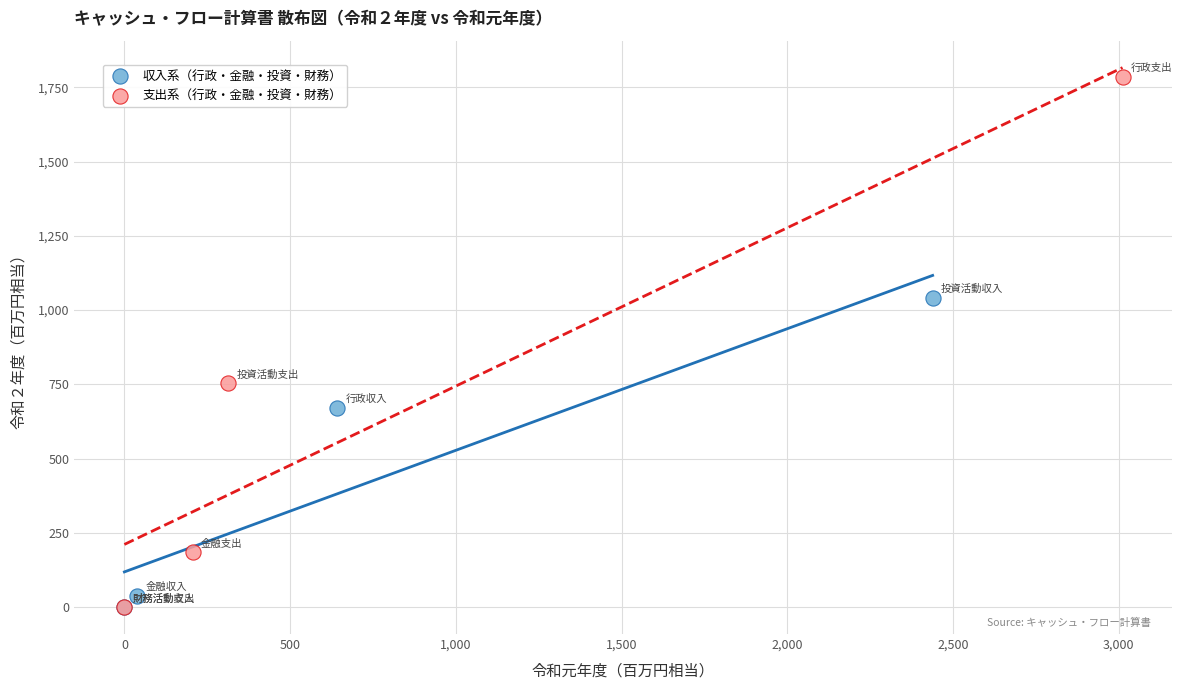

Which series reaches the maximum Y coordinate?

支出系（行政・金融・投資・財務）